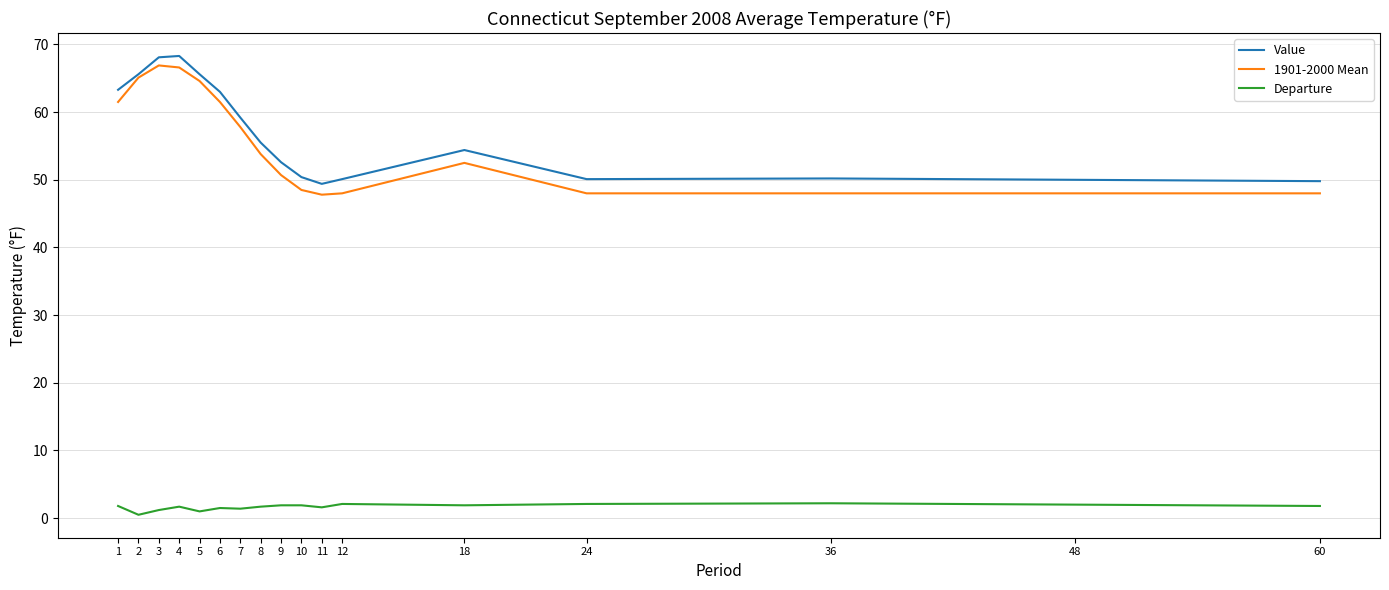

How many lines are shown in the chart?

3